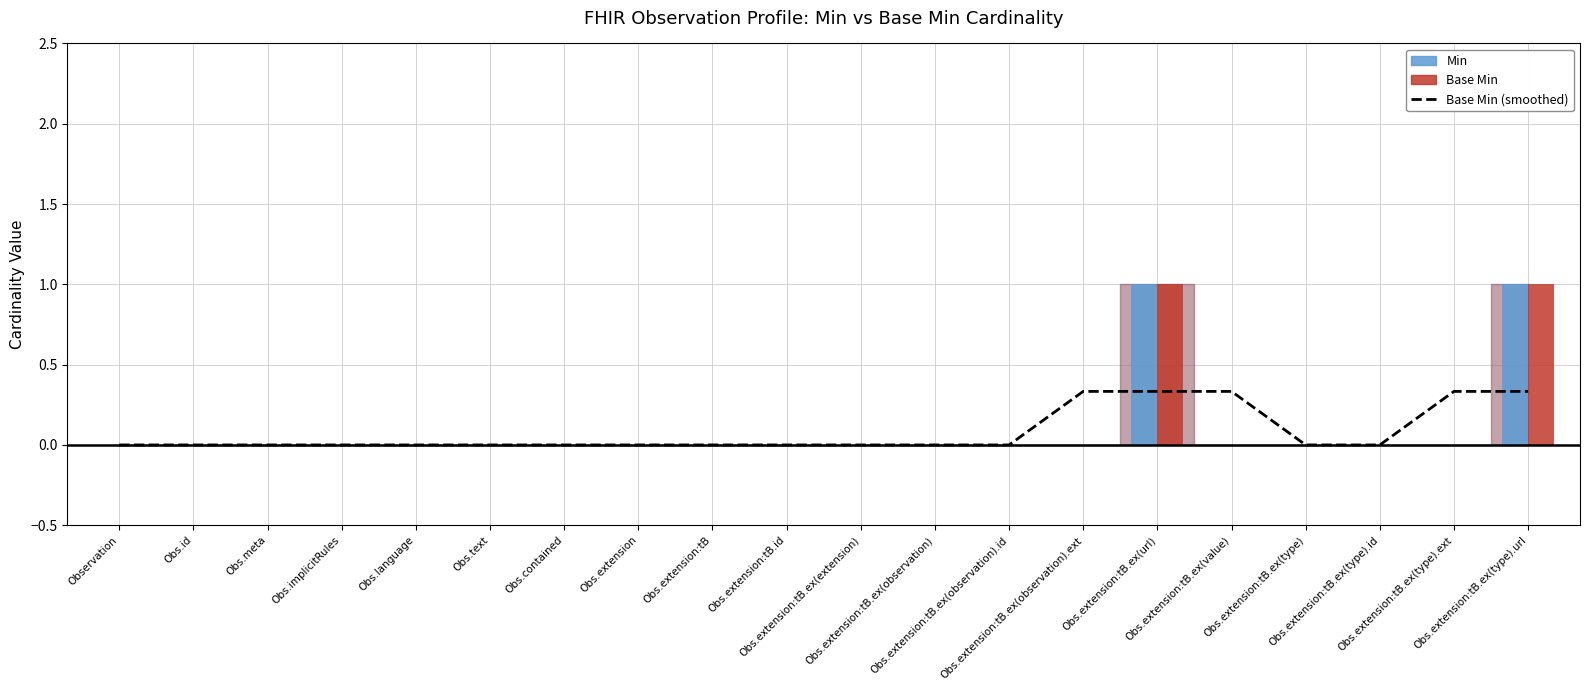

The chart shows a value of 0.0 at Obs.implicitRules. True or false?

True